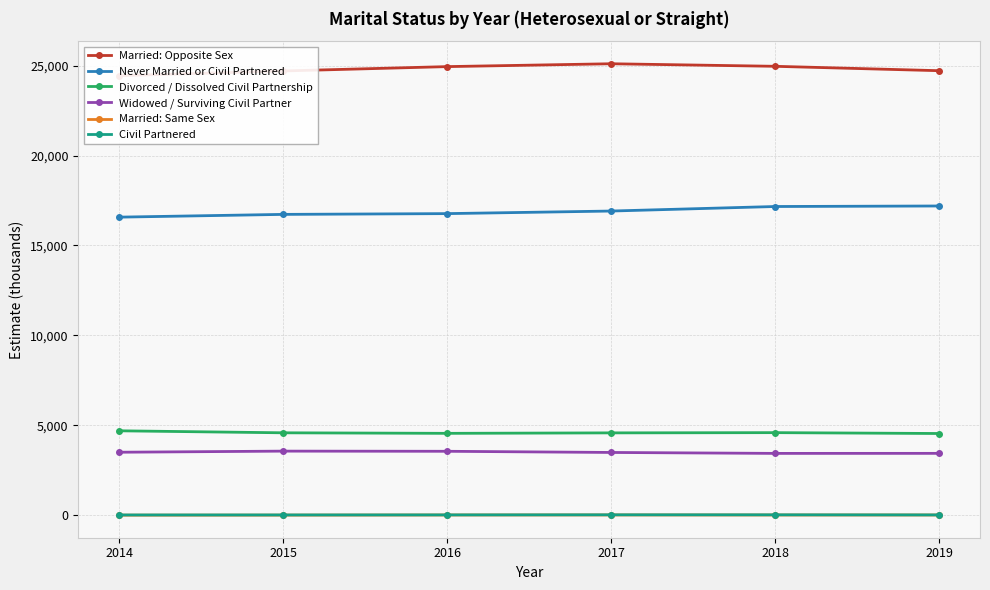

True or false: Divorced / Dissolved Civil Partnership has more than 1 points higher than both neighbors.

False